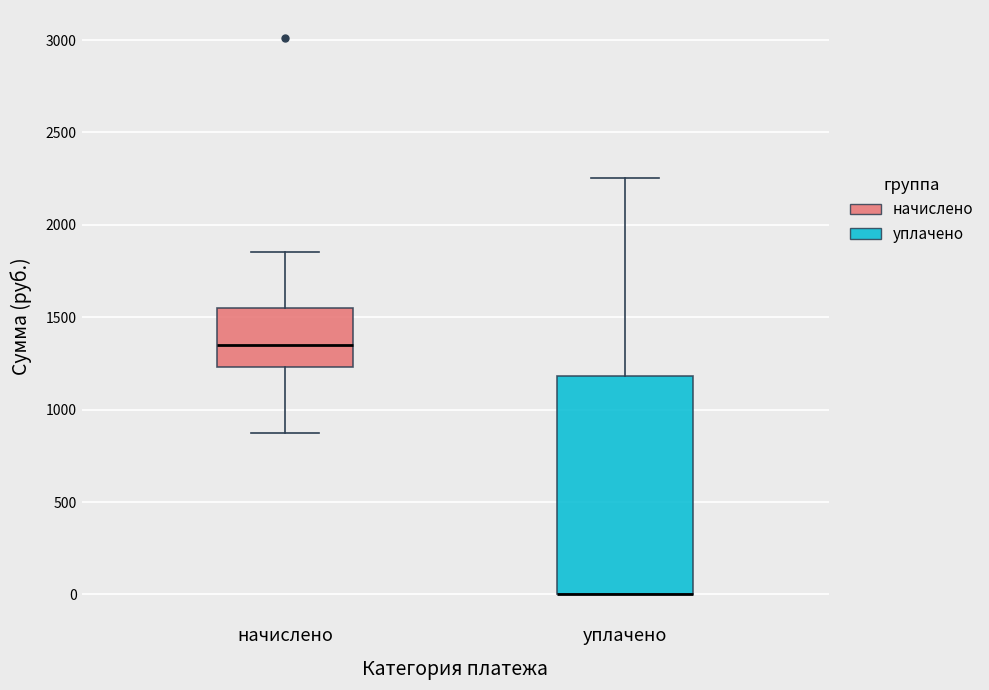

Reading left to right, transcribe this box plot: for each box, give where its median line is, the range the box spans, and where its two whiskers end, as read against the y-axis. The values are not printed on the chart, so give them approximately, as read against the axis.

начислено: median 1350, box 1250 to 1550, whiskers 850 to 1850
уплачено: median 0 (drawn on the box's lower edge), box 0 to 1200, whiskers 0 to 2250